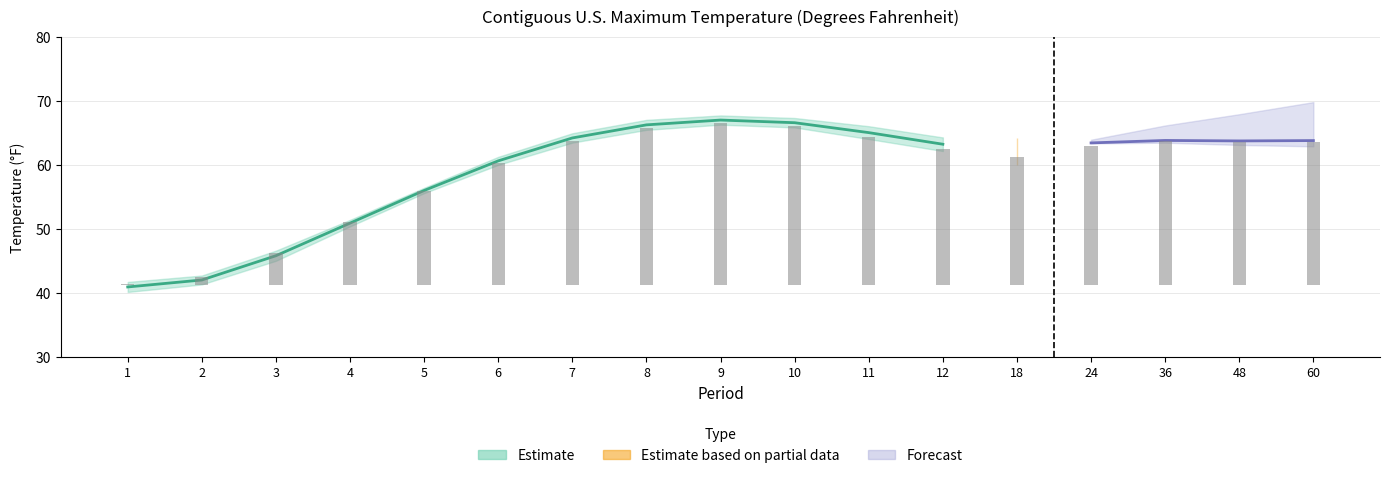

Reading left to right, extract all data points from this chart.

Value: 1=41.5	2=42.5	3=46.3	4=51.1	5=55.9	6=60.3	7=63.8	8=65.8	9=66.6	10=66.2	11=64.3	12=62.5	18=61.2	24=62.9	36=63.7	48=63.5	60=63.6
1901-2000 Mean: 1=40.5	2=41.7	3=45.4	4=50.7	5=56.1	6=61.0	7=64.6	8=66.7	9=67.4	10=67.0	11=65.7	12=64.0	18=63.0	24=64.0	36=64.0	48=64.0	60=64.0
Departure: 1=1.0	2=0.8	3=1.0	4=0.4	5=-0.2	6=-0.7	7=-0.9	8=-1.0	9=-0.8	10=-0.9	11=-1.4	12=-1.5	18=-1.8	24=-1.1	36=-0.3	48=-0.4	60=-0.3